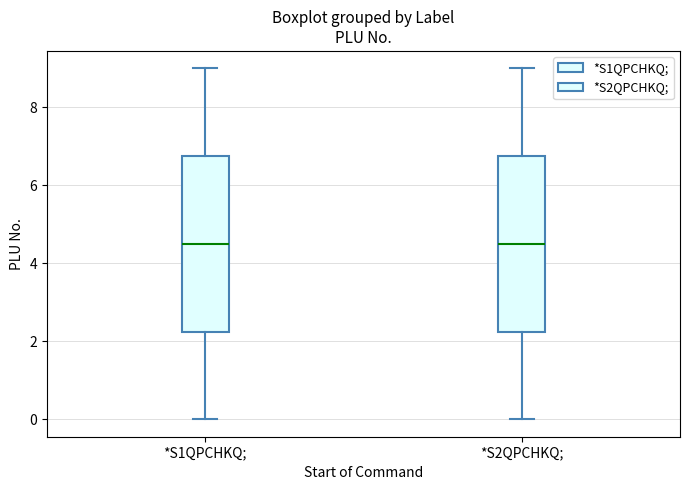

Reading left to right, read every box against the y-axis: the position of its median line, the range the box covers, and the ends of its whiskers. The values are not printed on the chart, so give them approximately, as read against the axis.

*S1QPCHKQ;: median 4.6, box 2.2 to 6.8, whiskers 0.0 to 9.0
*S2QPCHKQ;: median 4.6, box 2.2 to 6.8, whiskers 0.0 to 9.0